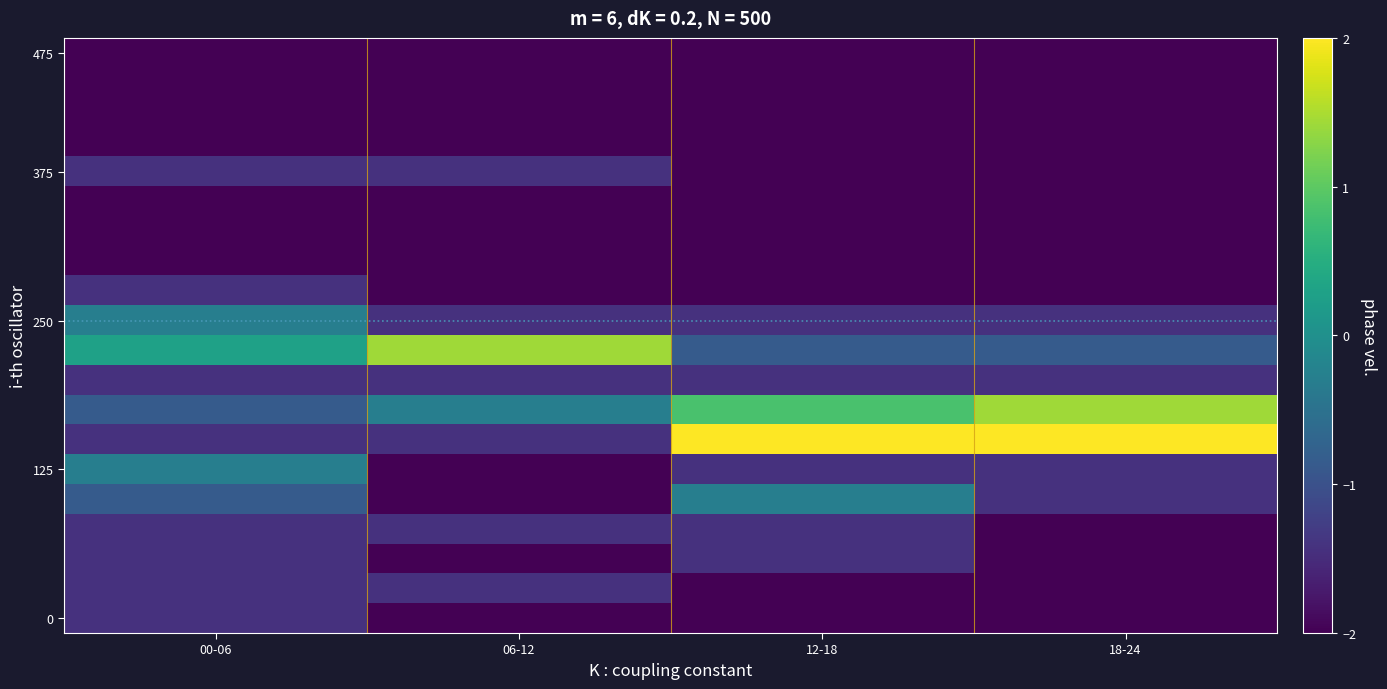

What is the minimum value shown in the chart?

-2.0